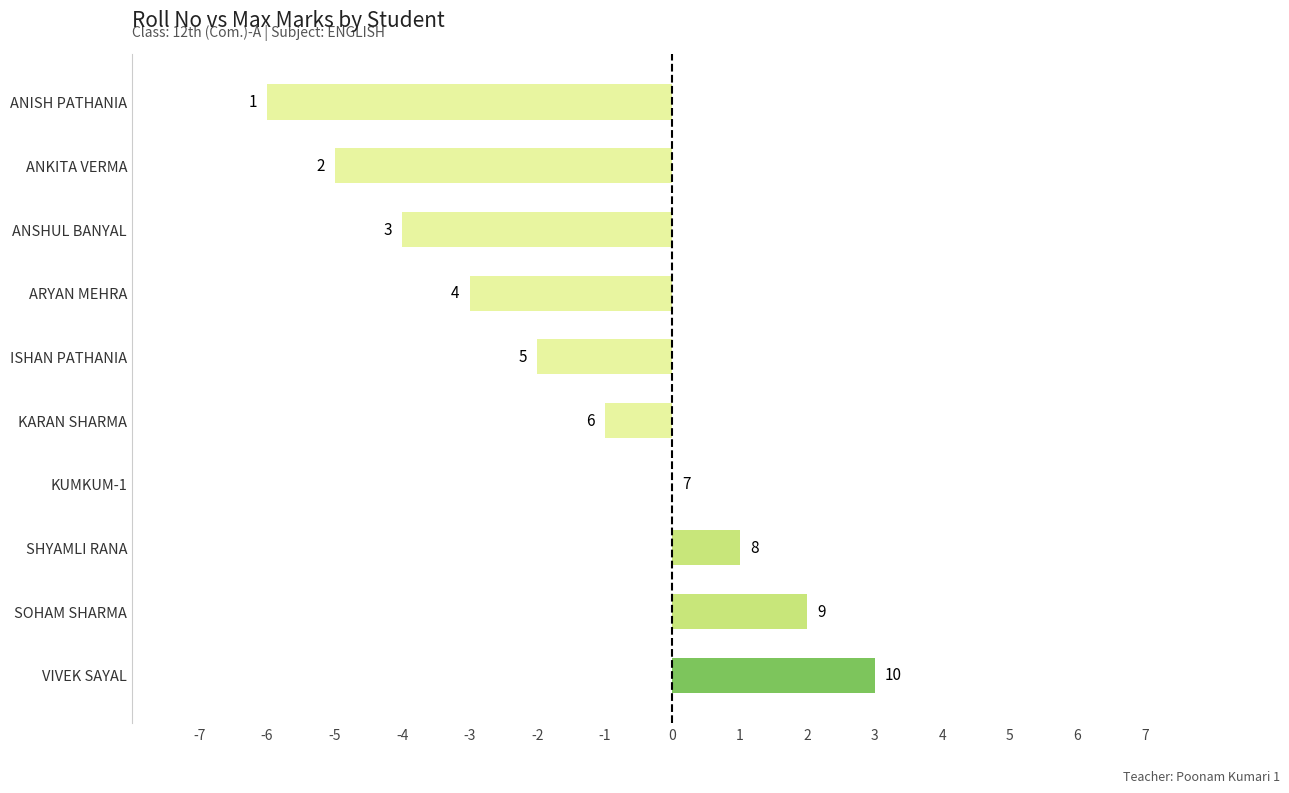

What is the sum of all values?

-15